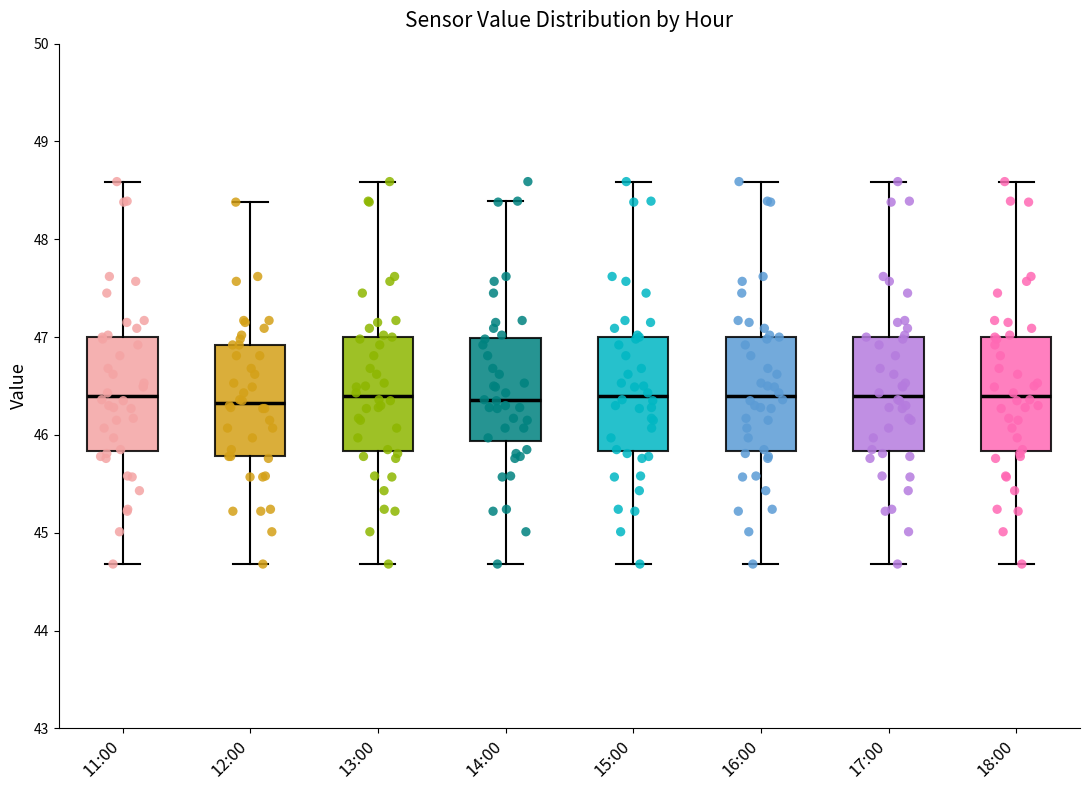

Where is the upper edge of the box for 18:00 on the y-axis? The values are not printed on the chart, so give them approximately, as read against the axis.

47.0